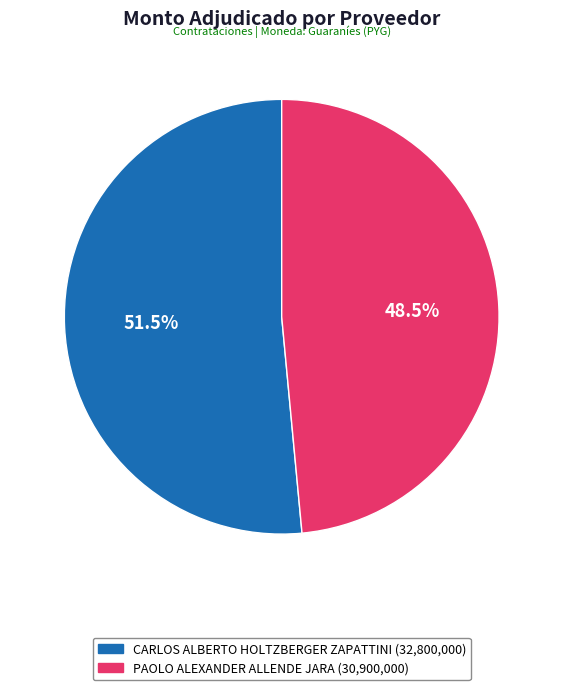

Do PAOLO ALEXANDER ALLENDE JARA and CARLOS ALBERTO HOLTZBERGER ZAPATTINI together represent more than half of the pie?

Yes